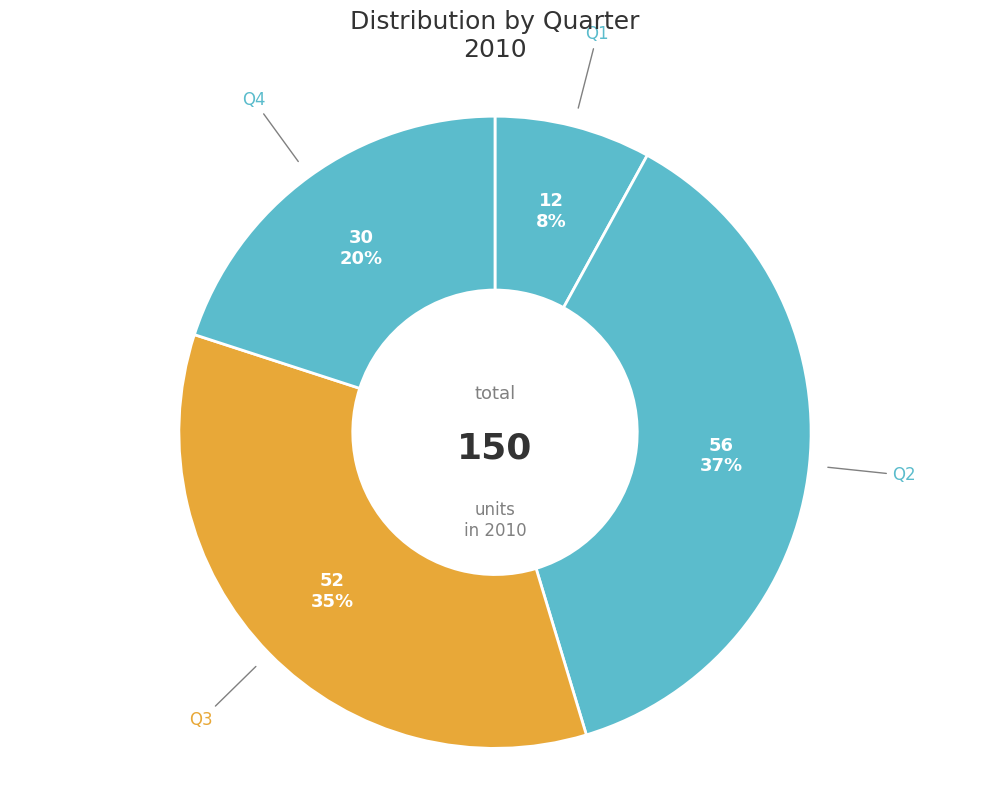

How many slices are in this pie chart?

4